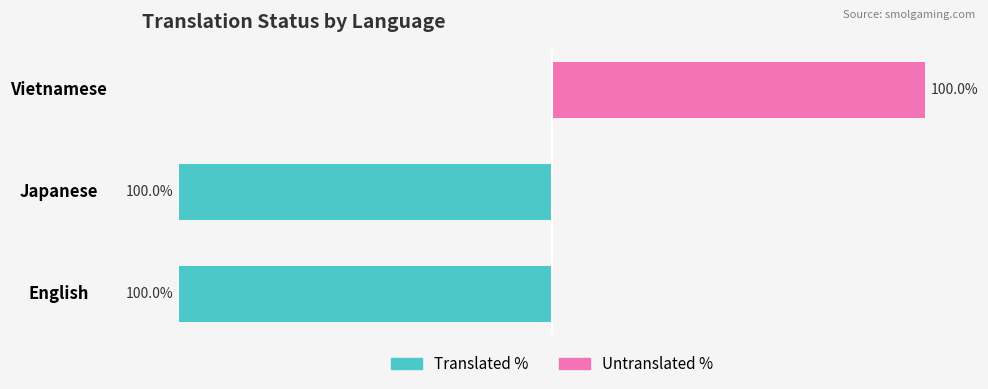

The value of Translated % at Vietnamese is -58. True or false?

False